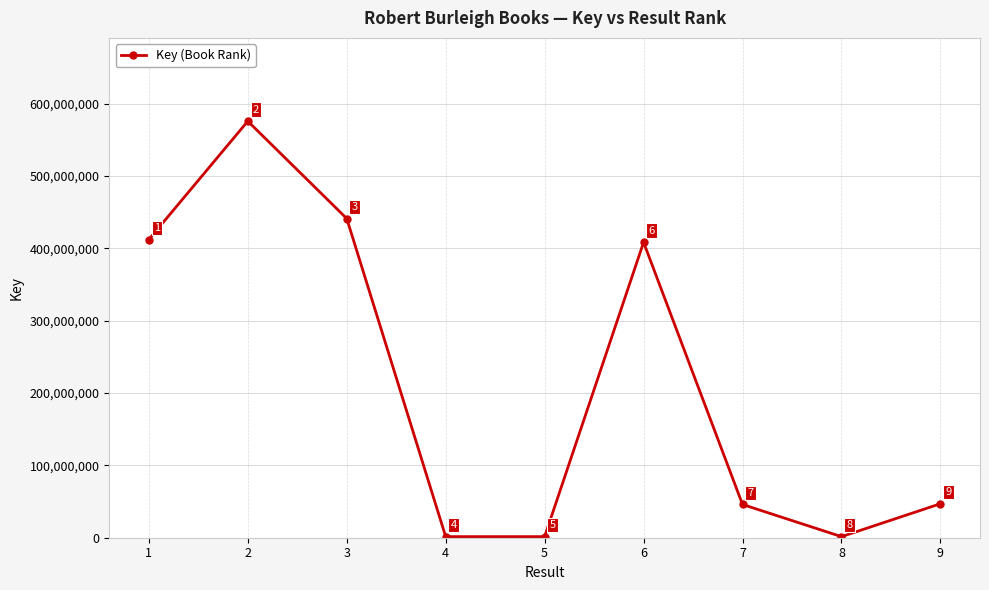

What is the difference between the maximum and second lowest values?

574113778